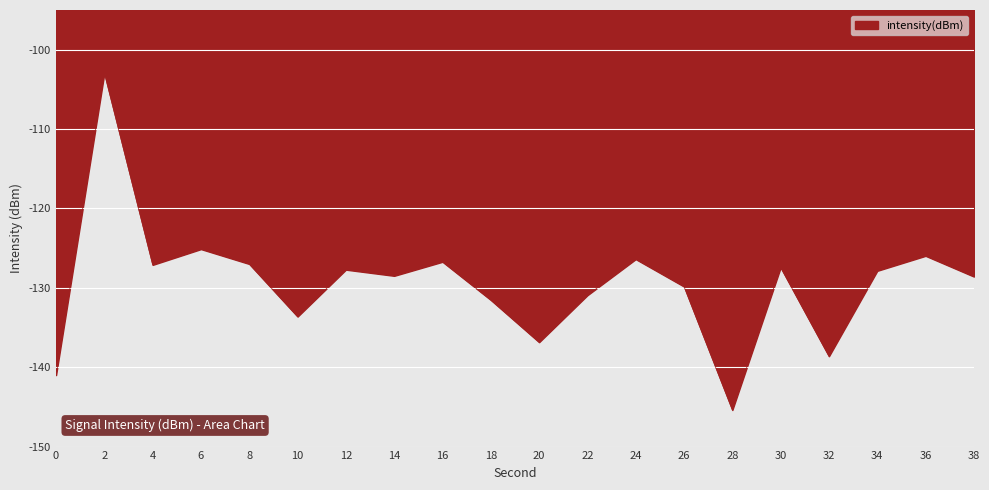

What is the average value?

-129.5